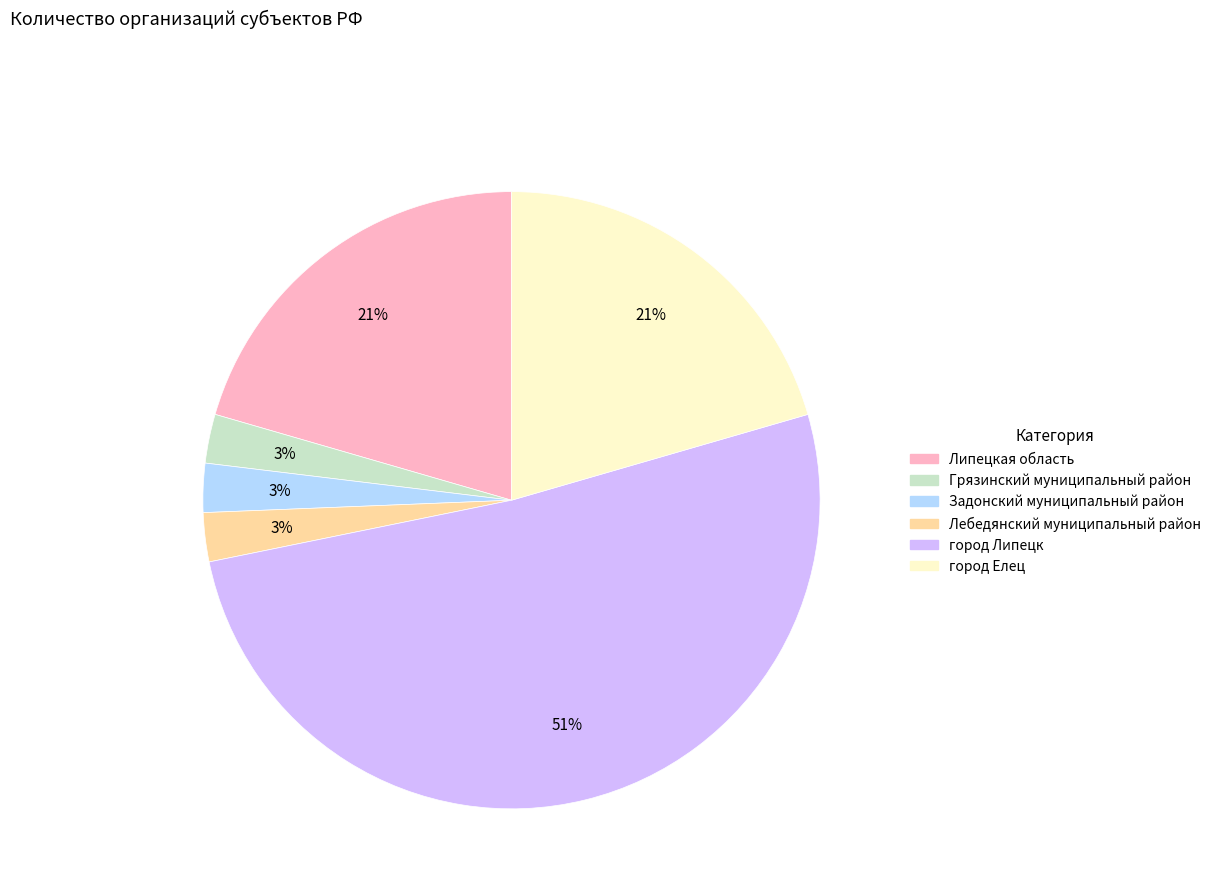

Is it true that город Елец is 21% of the pie?

True